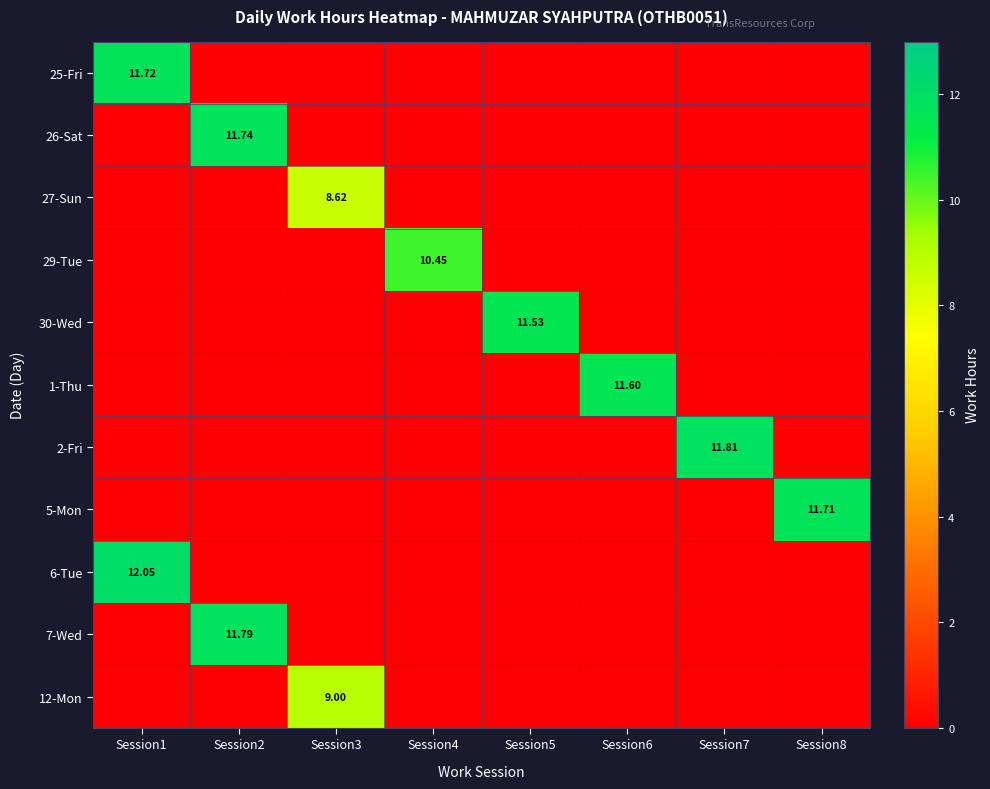

The value of 5-Mon at Session5 is 6.7. True or false?

False